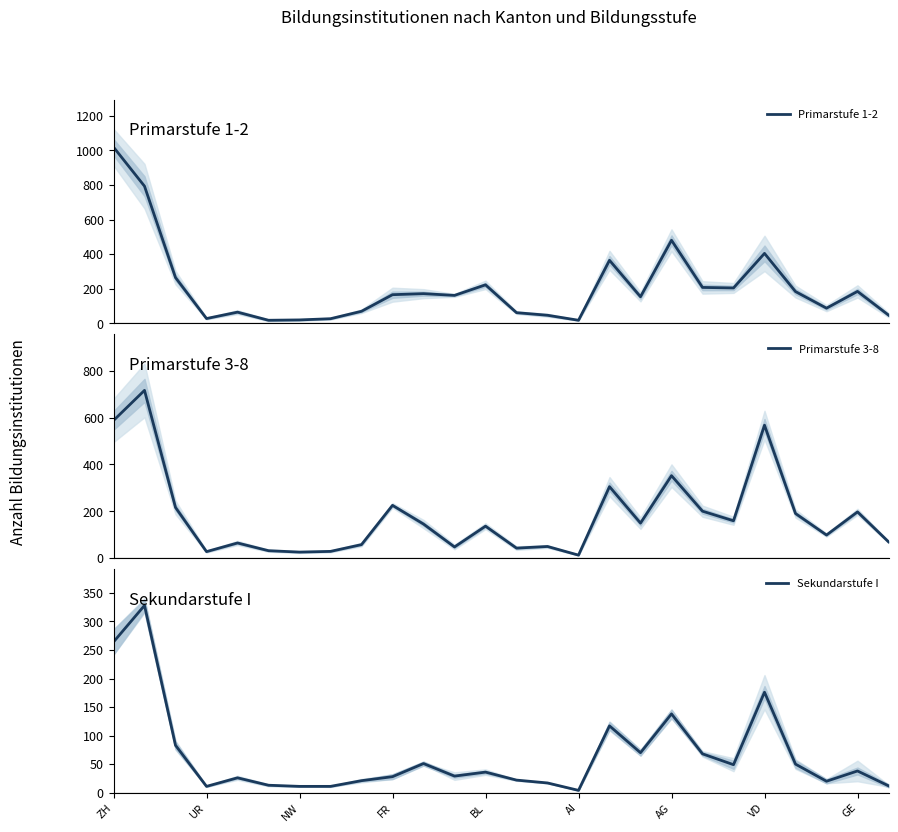

The Sekundarstufe I series shows 182 at AG. True or false?

False